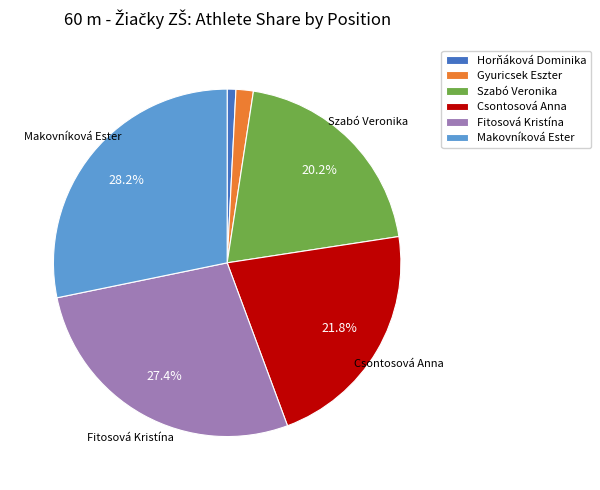

To the nearest percent, what percentage of the pie is Makovníková Ester?

28%